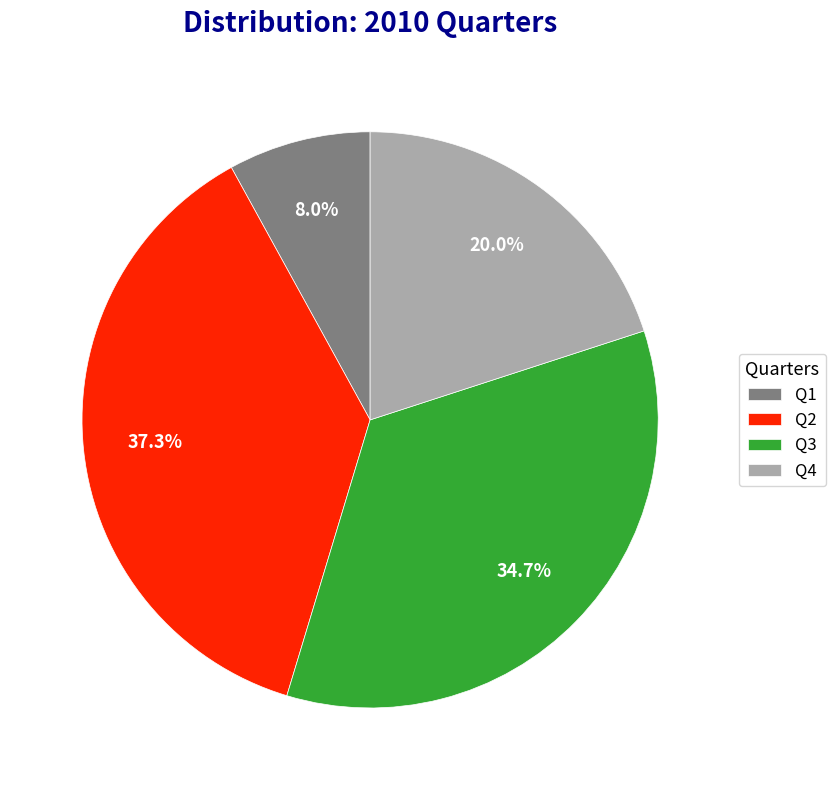

To the nearest percent, what is the difference between the Q2 and Q3 slice percentages?

3%